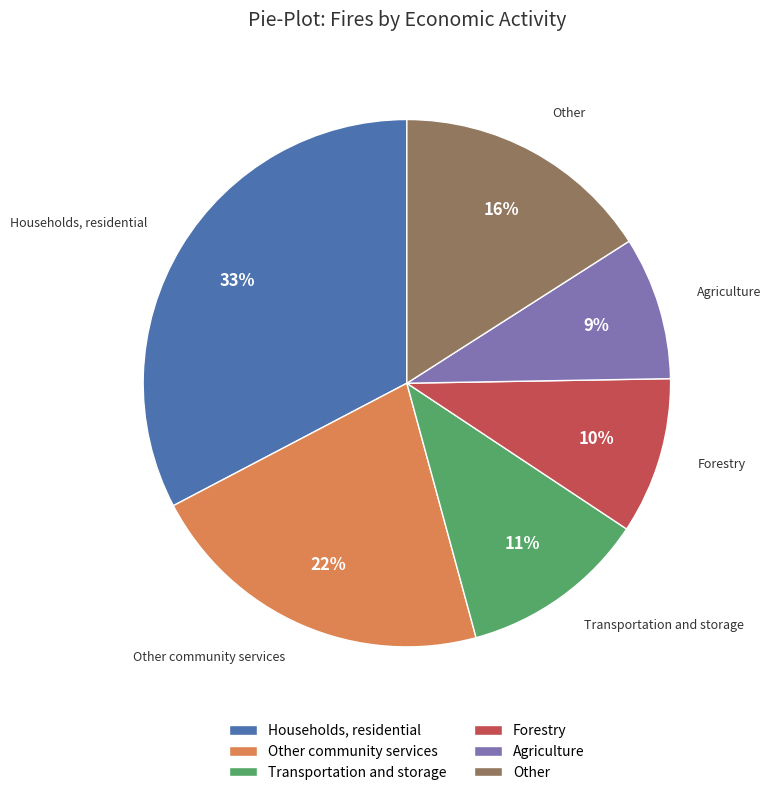

Which slice is the largest?

Households, residential